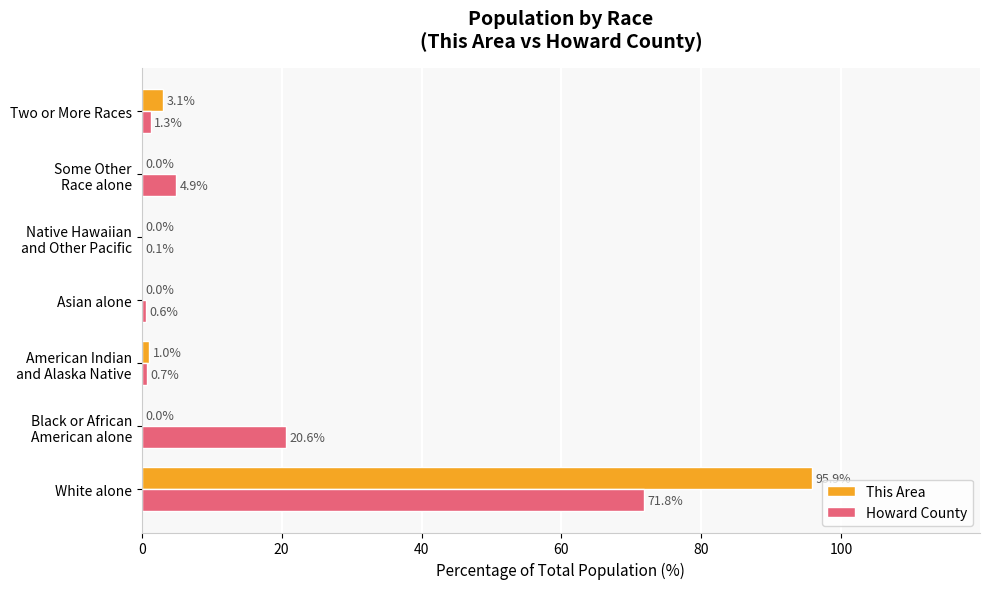

True or false: Howard County has a value of 112.5 at White alone.

False